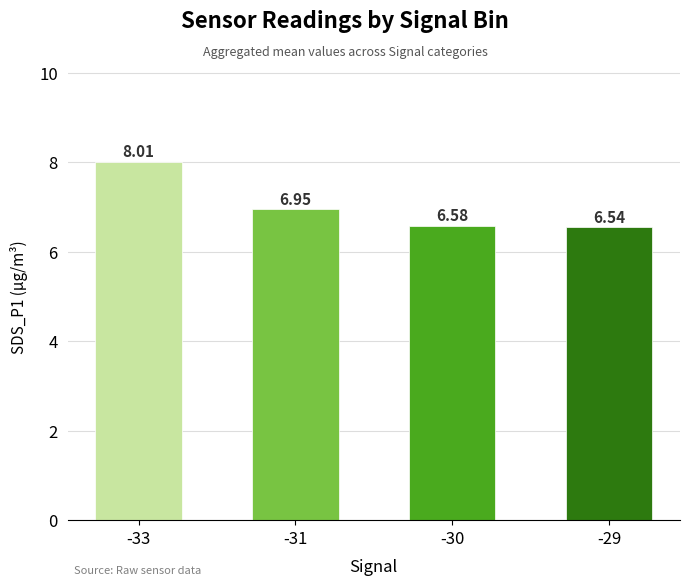

Where is the data nearest to the value 7?

-31